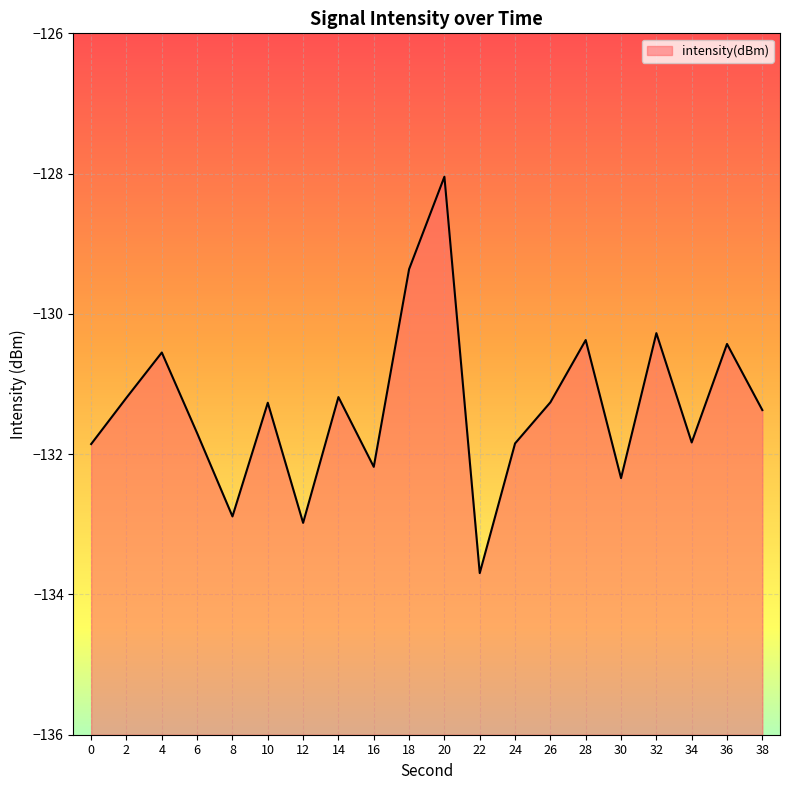

Reading left to right, extract all data points from this chart.

0=-131.9	2=-131.2	4=-130.6	6=-131.7	8=-132.9	10=-131.3	12=-133.0	14=-131.2	16=-132.2	18=-129.4	20=-128.0	22=-133.7	24=-131.8	26=-131.3	28=-130.4	30=-132.3	32=-130.3	34=-131.8	36=-130.4	38=-131.4